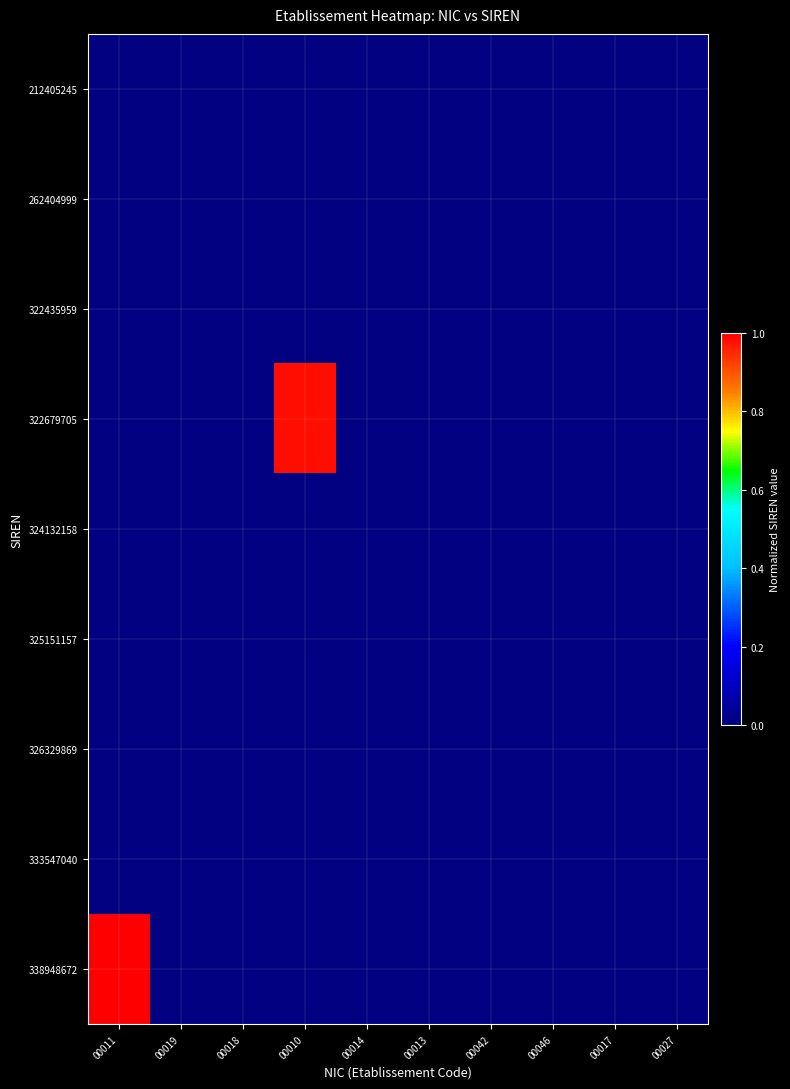

How many categories are shown in the chart?

10